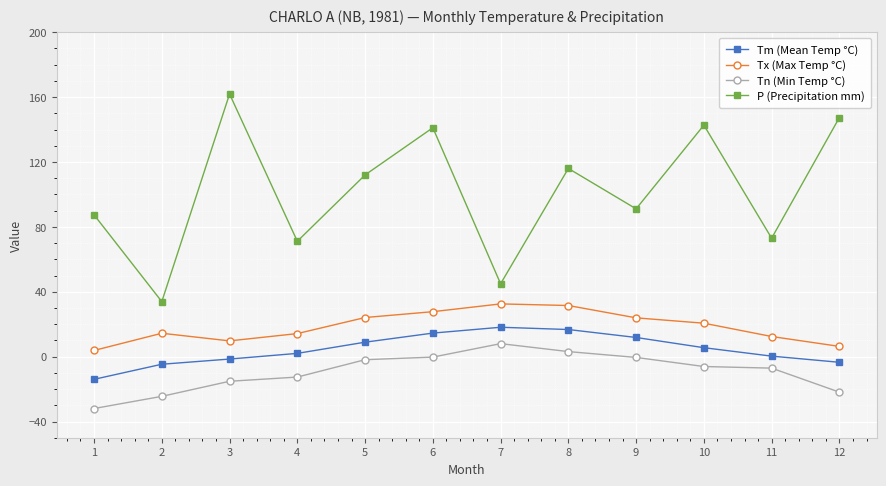

True or false: Tm (Mean Temp °C) has a value of -3.5 at 12.

True